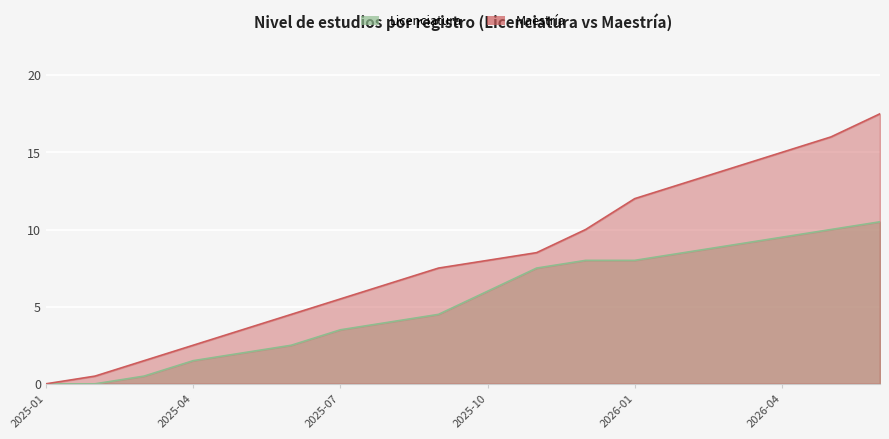

Where does the data first go above 8?

11